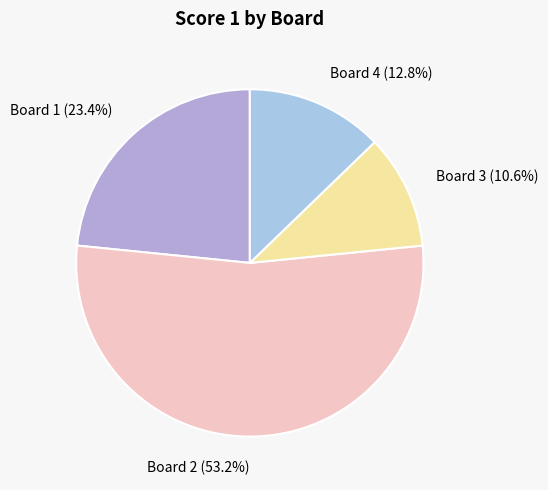

The Board 4 slice represents 26% of the pie. True or false?

False